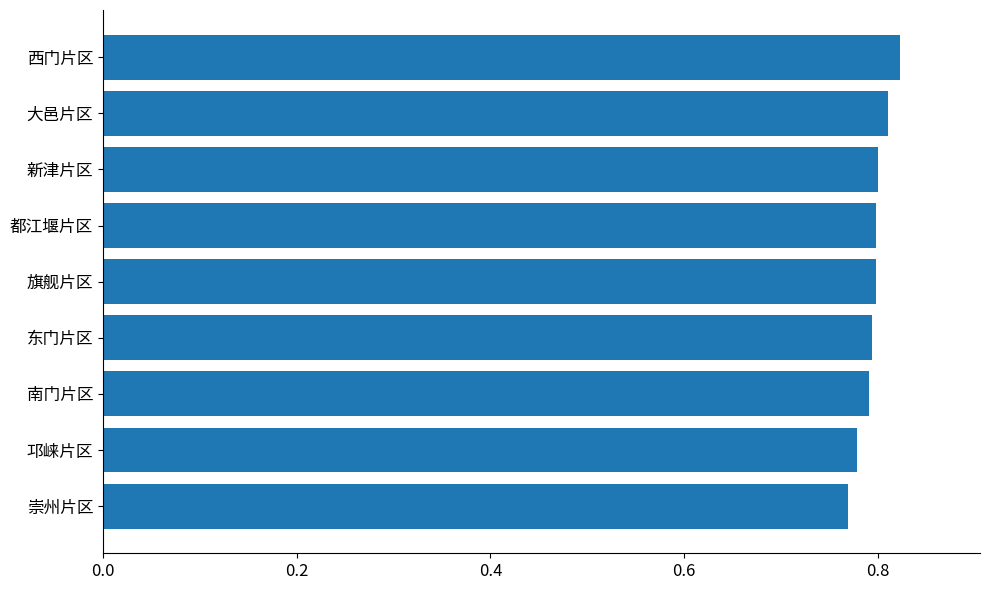

Are the bars horizontal?

Yes